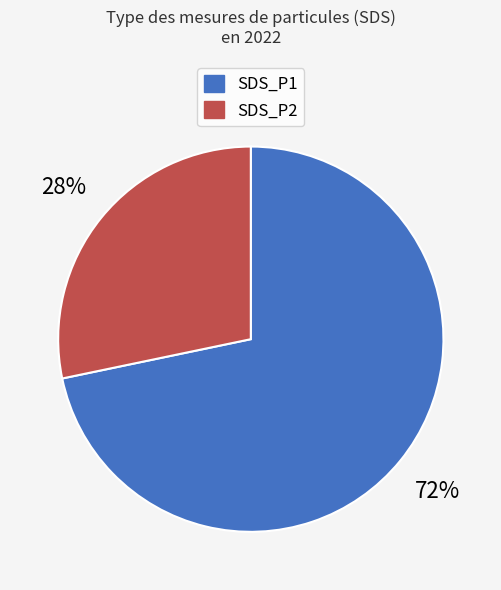

True or false: SDS_P1 accounts for 79% of the total.

False